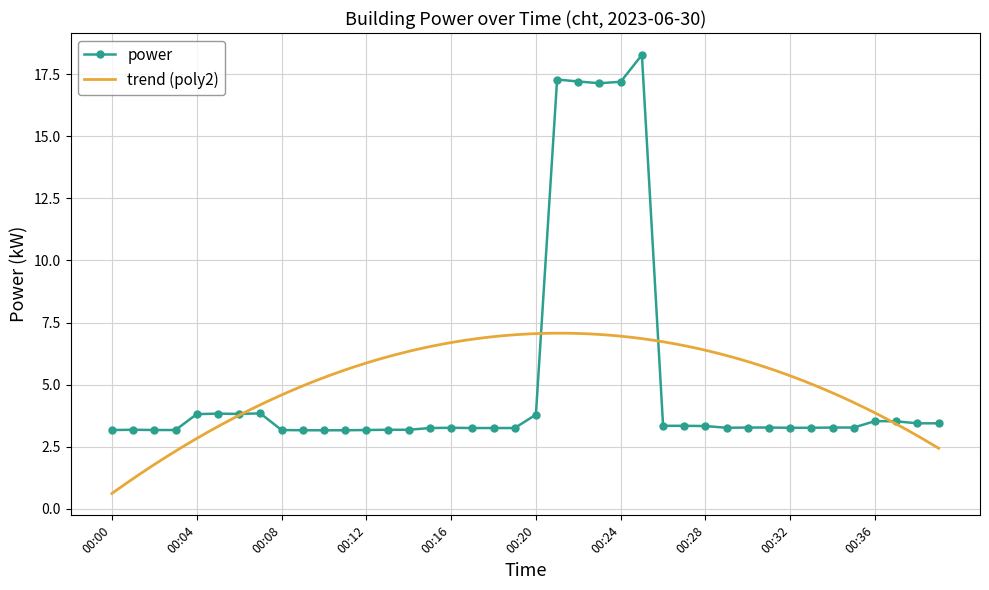

Read the value at 00:01.

3.2